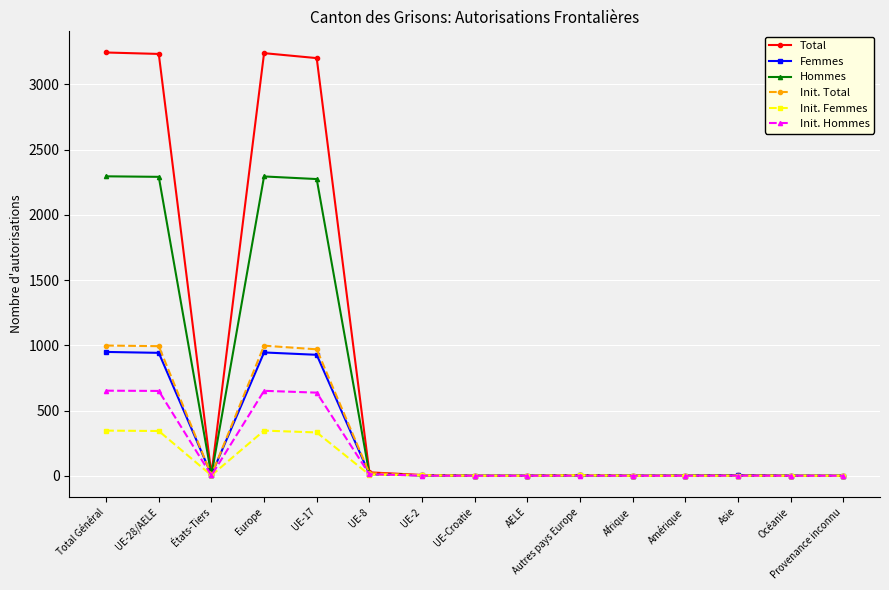

At which category does Total reach its first local valley?

États-Tiers